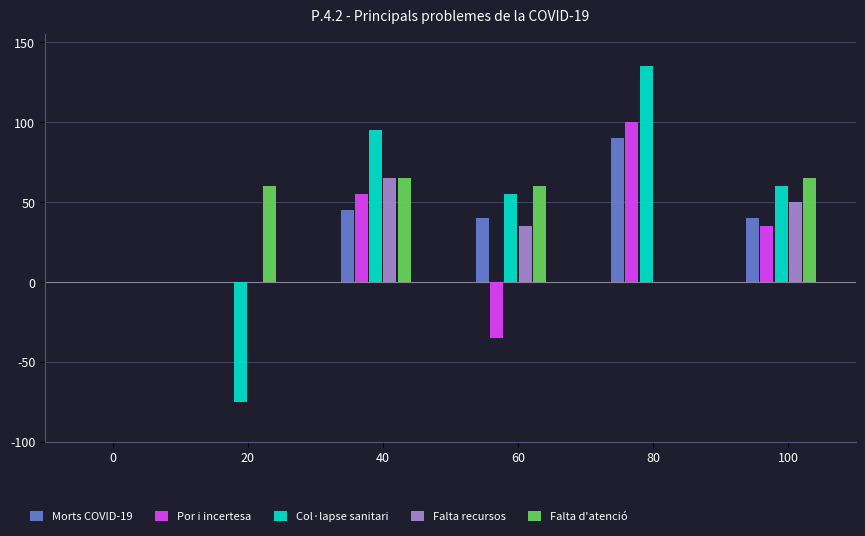

Which category has the highest value in the Falta recursos series?

40